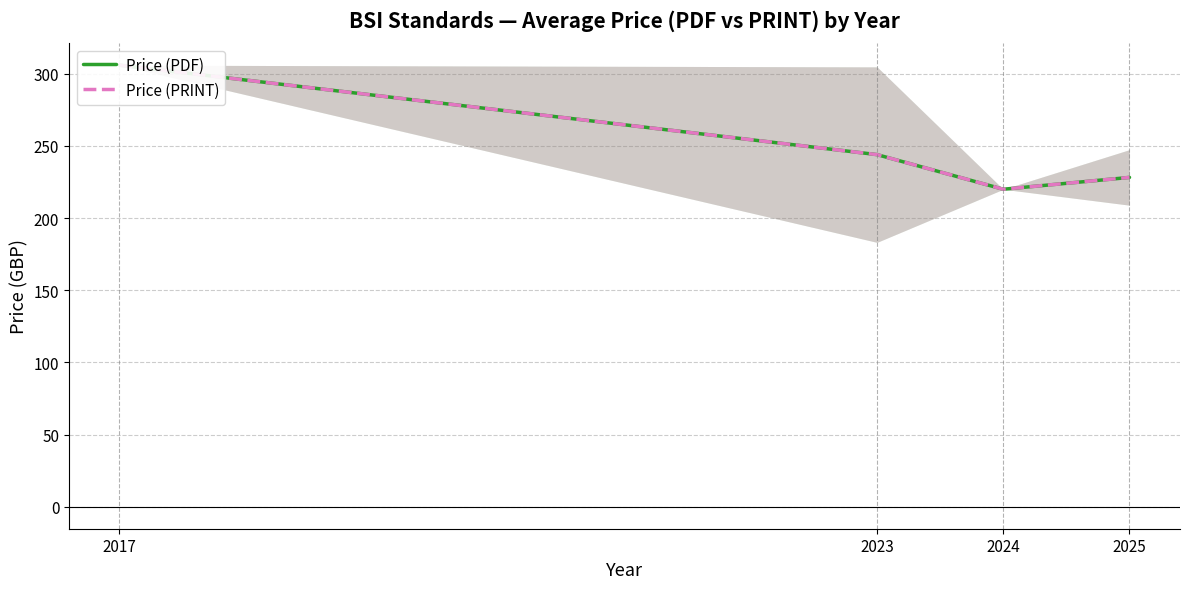

What are all the series names shown in the legend?

Price (PDF), Price (PRINT)